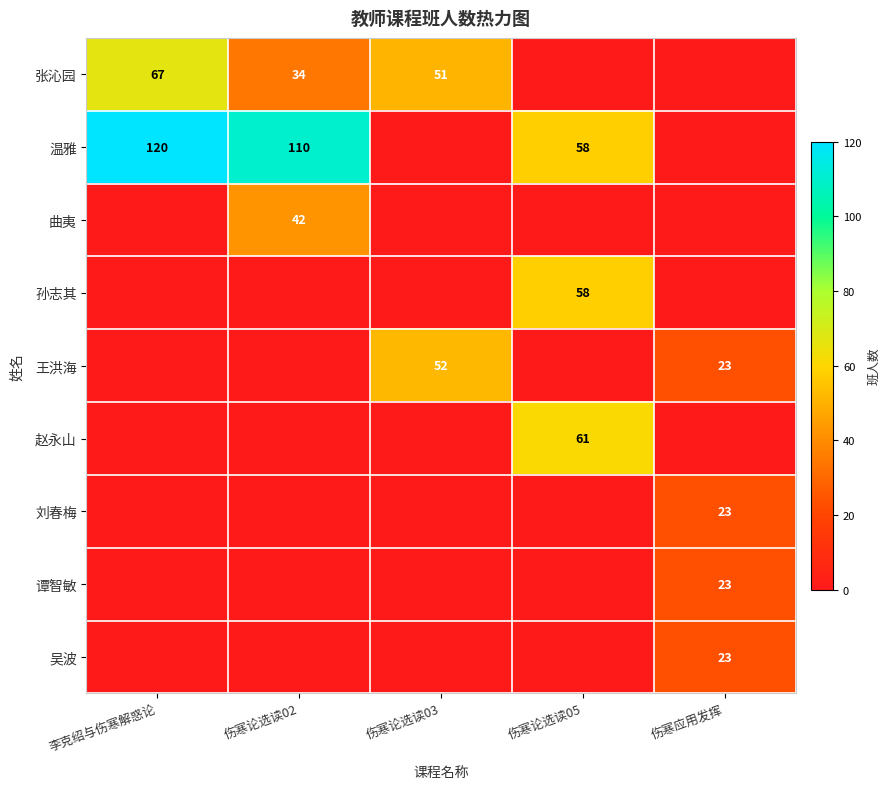

Is it true that 王洪海 equals 39 at 伤寒应用发挥?

False